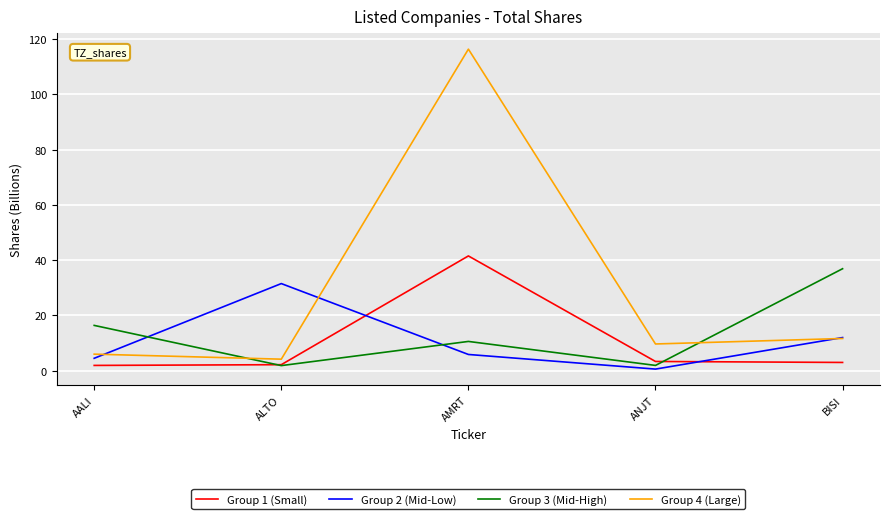

True or false: Group 4 (Large) has a value of 4.2 at ALTO.

True